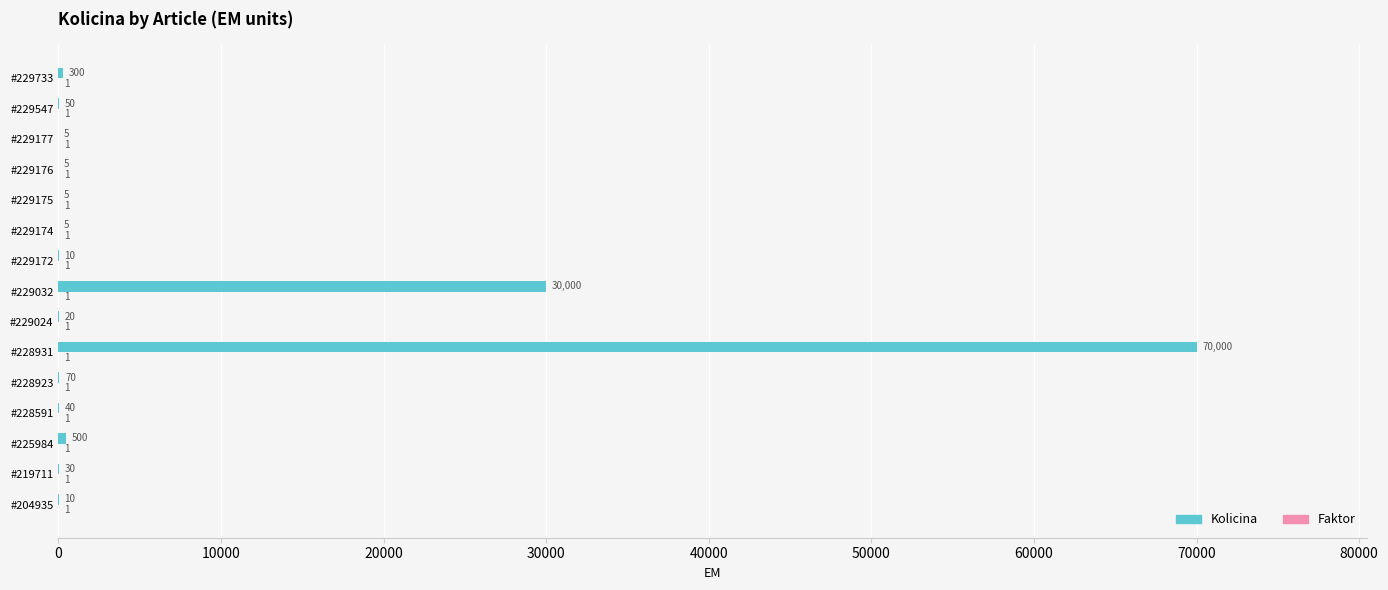

Which series has the largest total across all categories?

Kolicina